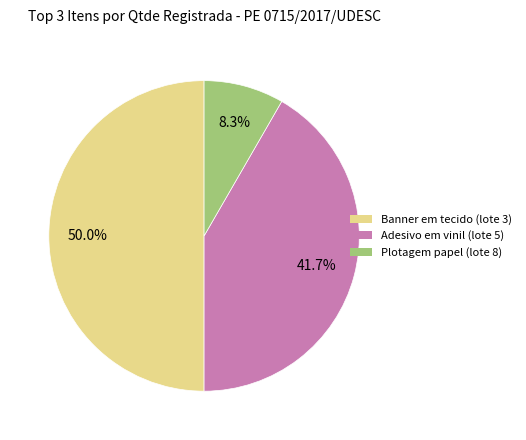

How many segments does this pie chart have?

3